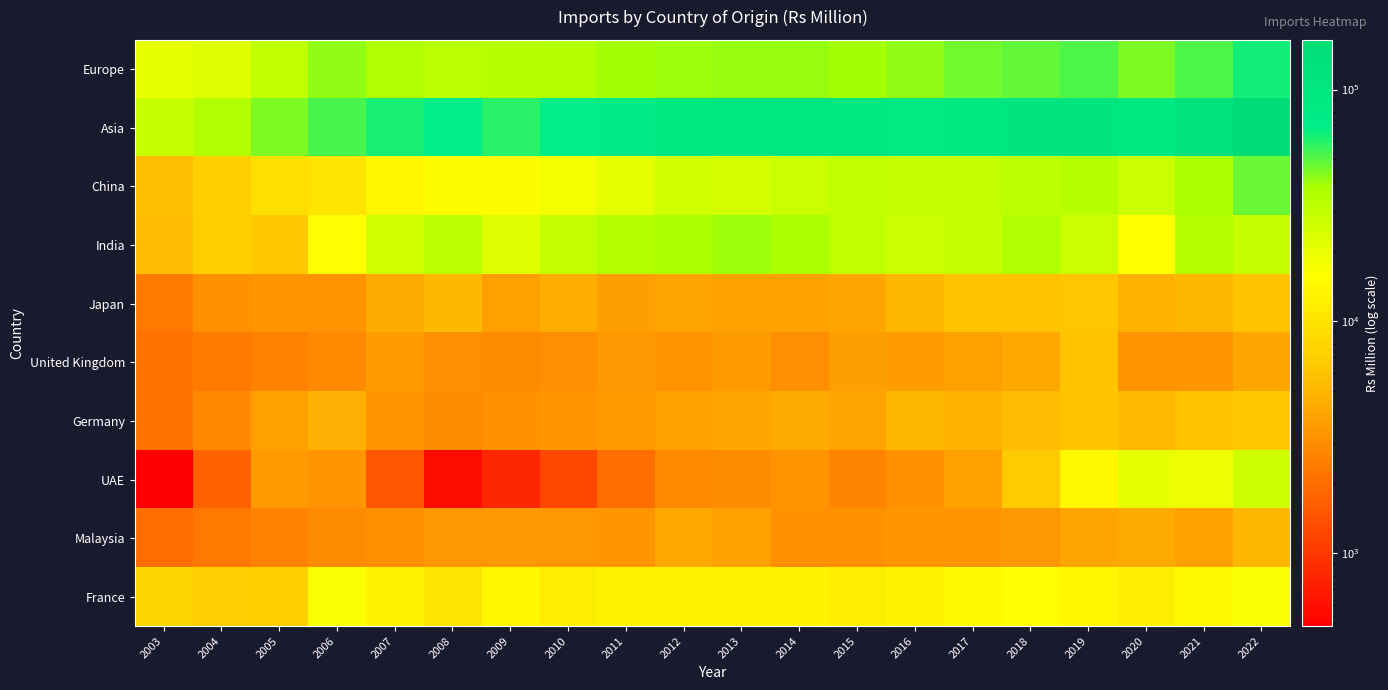

What is the total value across all series at 2012?

224637